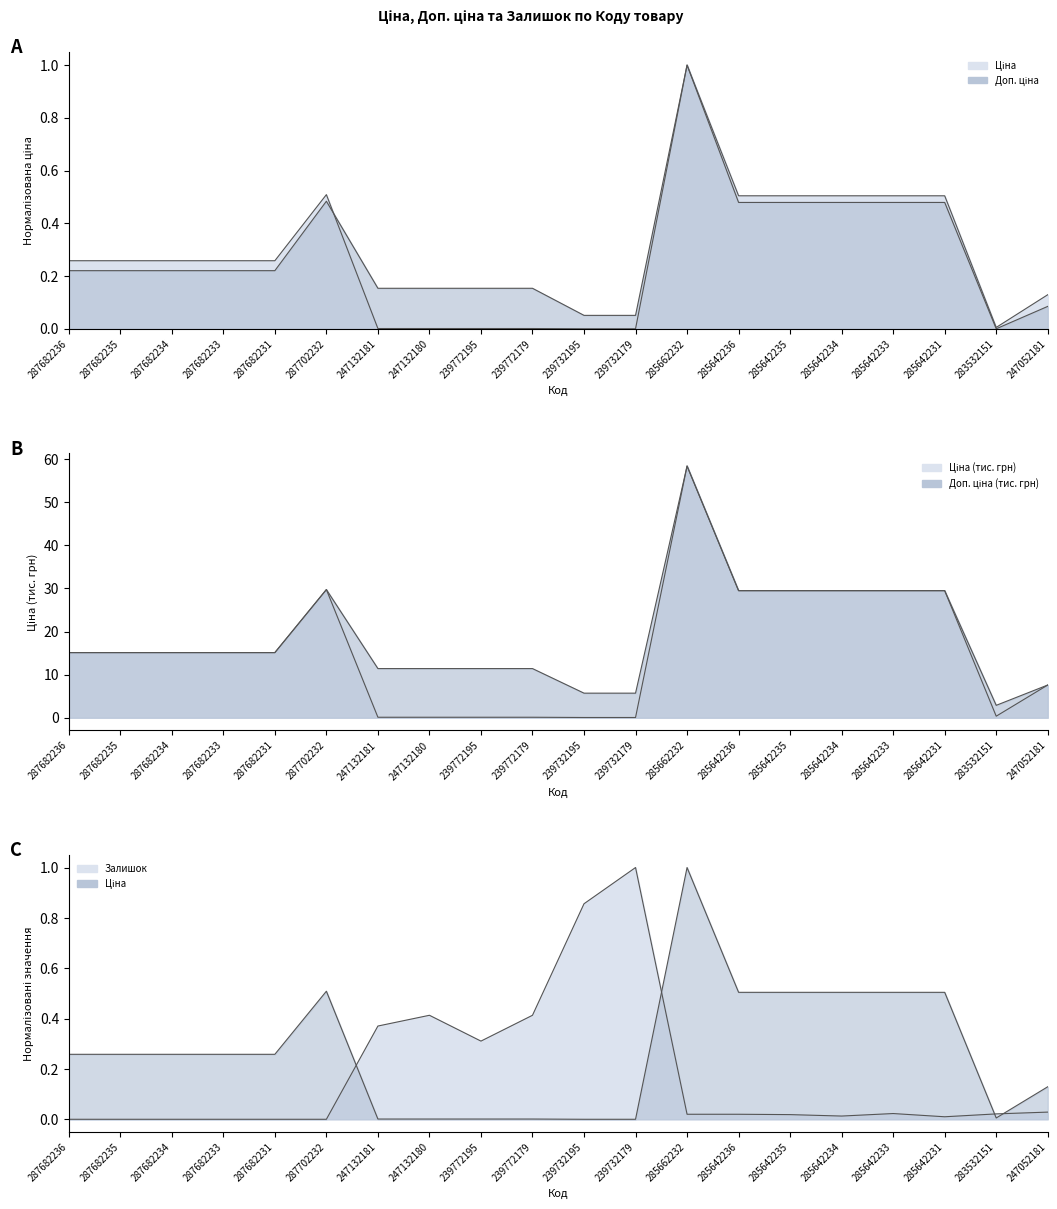

Rank the categories by Залишок value from highest to lowest.

239732179, 239732195, 247132180, 239772179, 247132181, 239772195, 247052181, 285642233, 283532151, 285662232, 285642236, 285642235, 285642234, 285642231, 287682236, 287682235, 287682234, 287682233, 287682231, 287702232